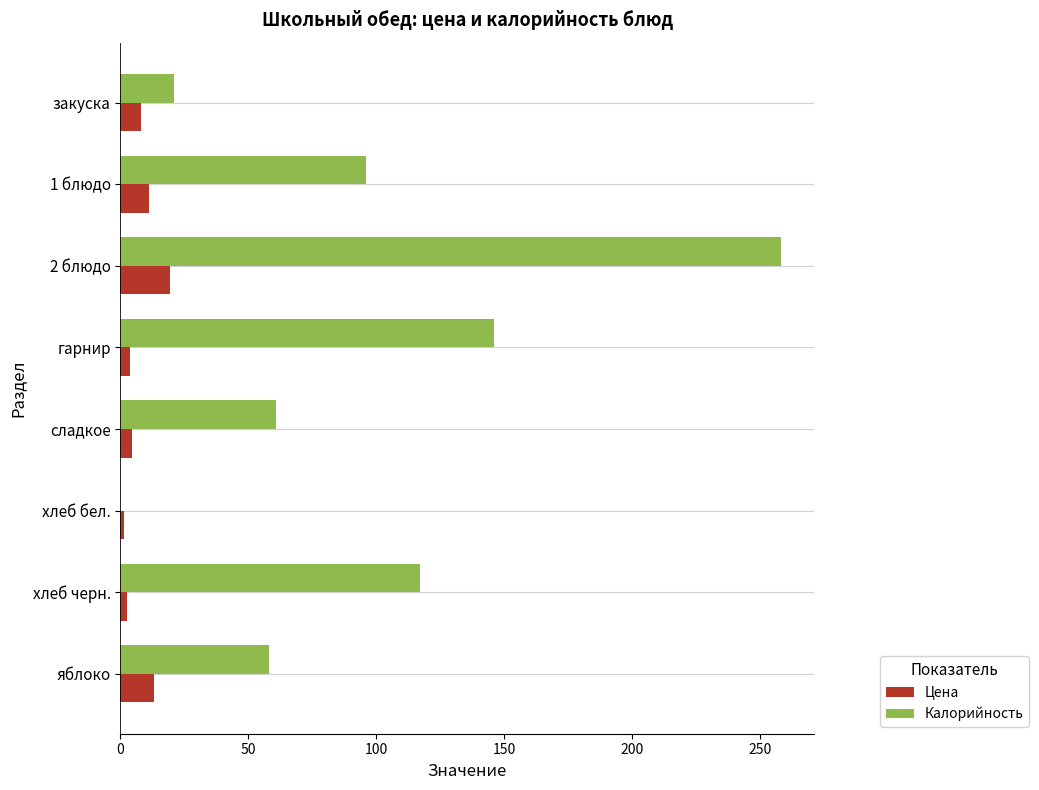

At which category does the chart reach its peak across all series?

2 блюдо